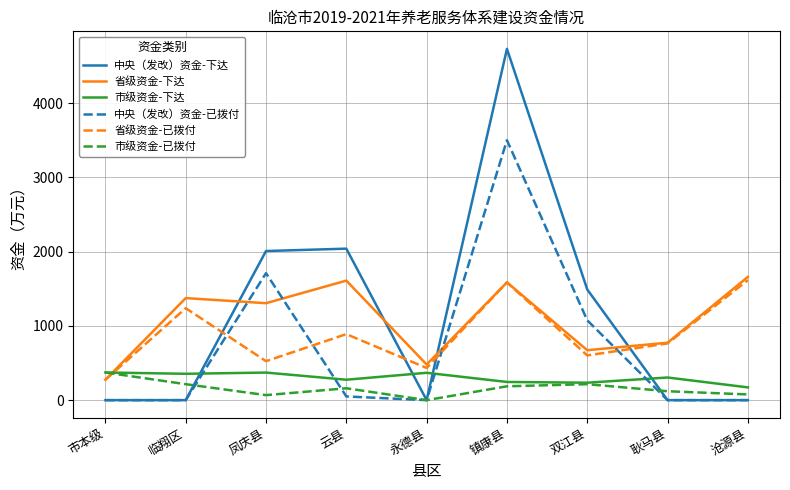

At which label is 省级资金-已拨付 closest to 945?

云县